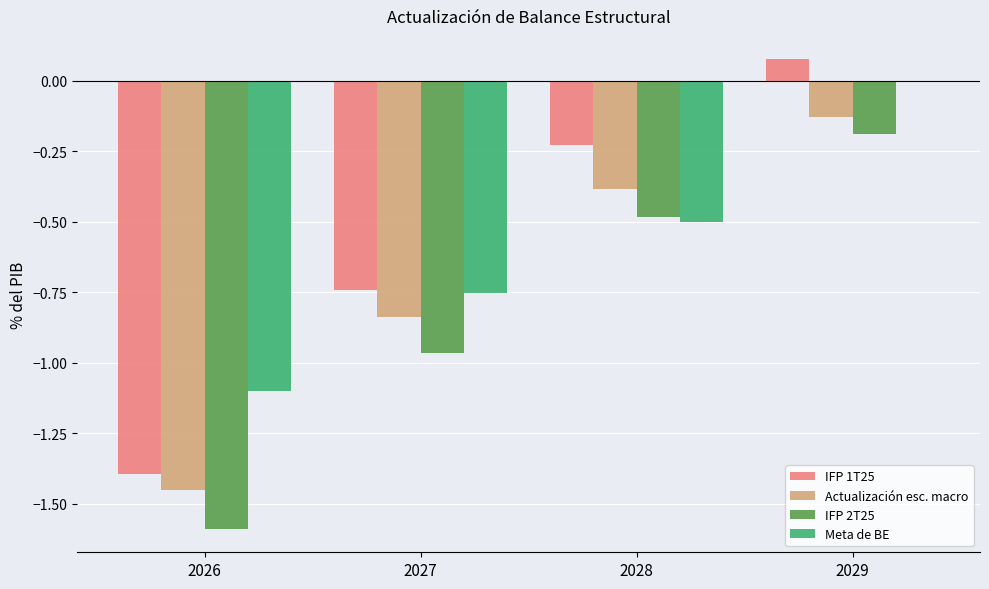

Which label corresponds to the largest value in the chart?

2029